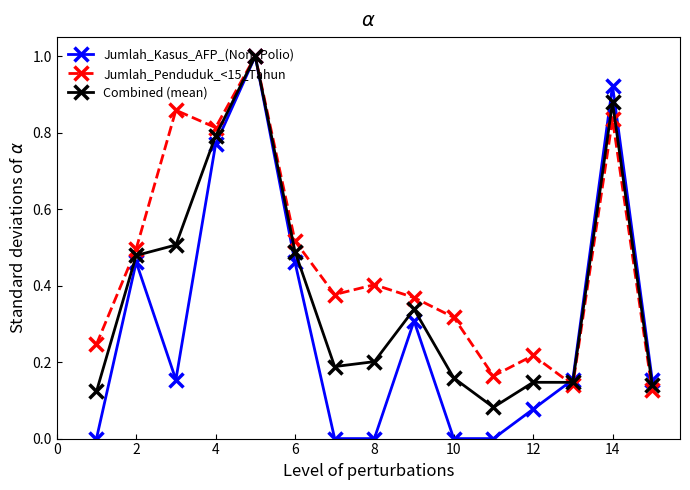

What is the maximum value for Jumlah_Kasus_AFP_(Non_Polio)?

1.0